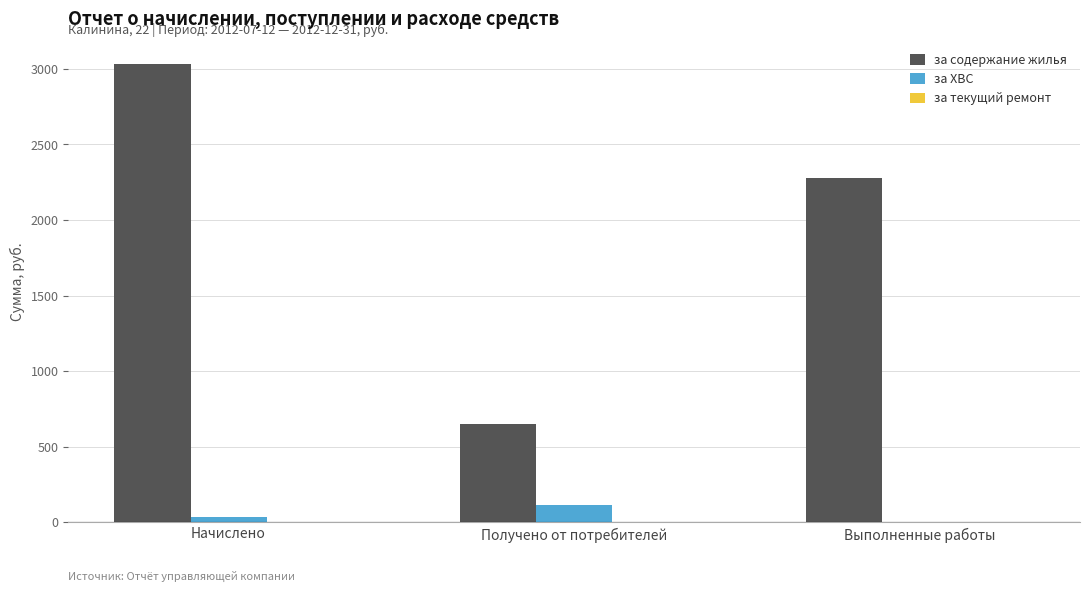

Which series changed the most between Начислено and Получено от потребителей?

за содержание жилья